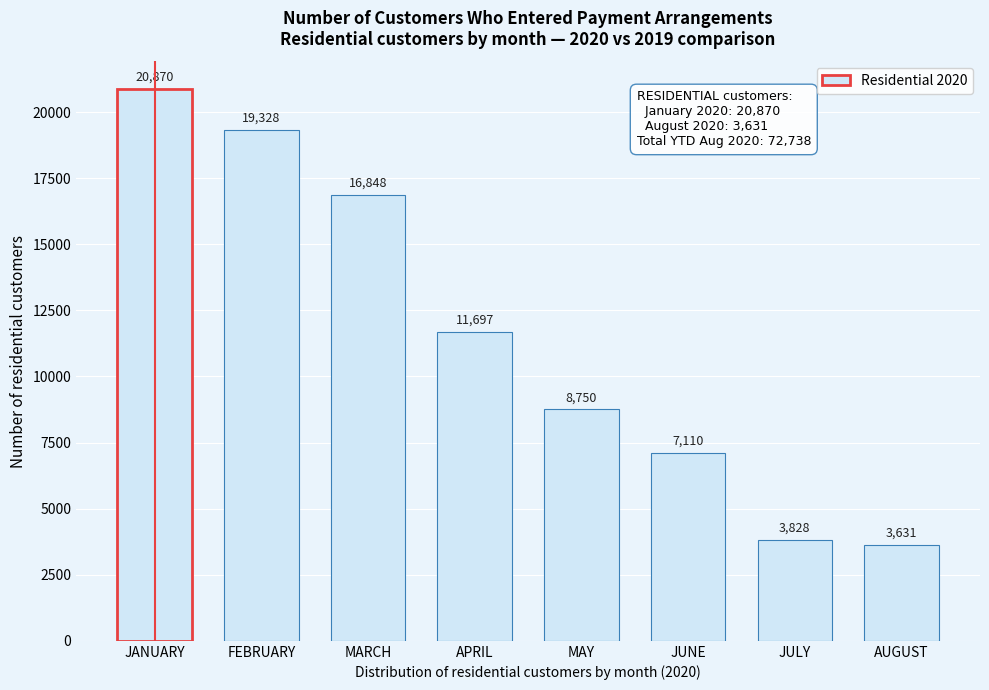

Reading right to left, extract all data points from this chart.

3631	3828	7110	8750	11697	16848	19328	20870